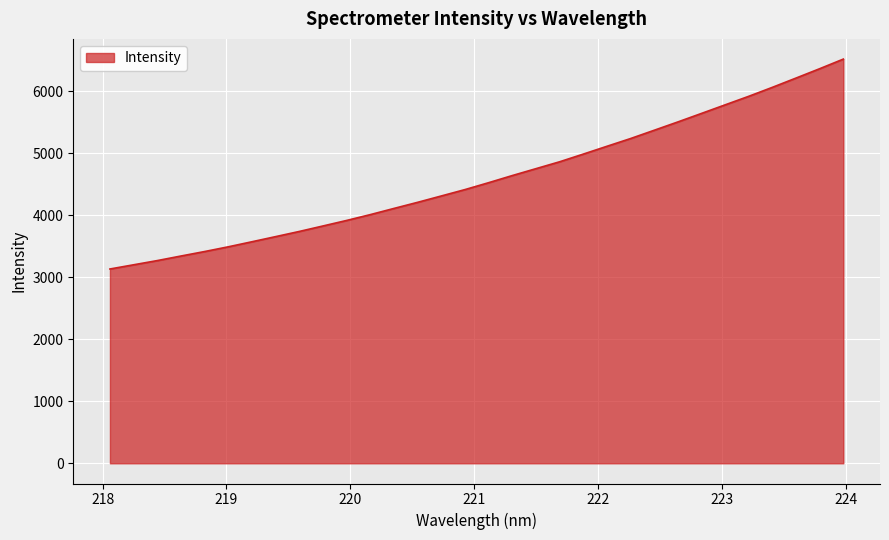

What is the maximum value shown in the chart?

6517.7